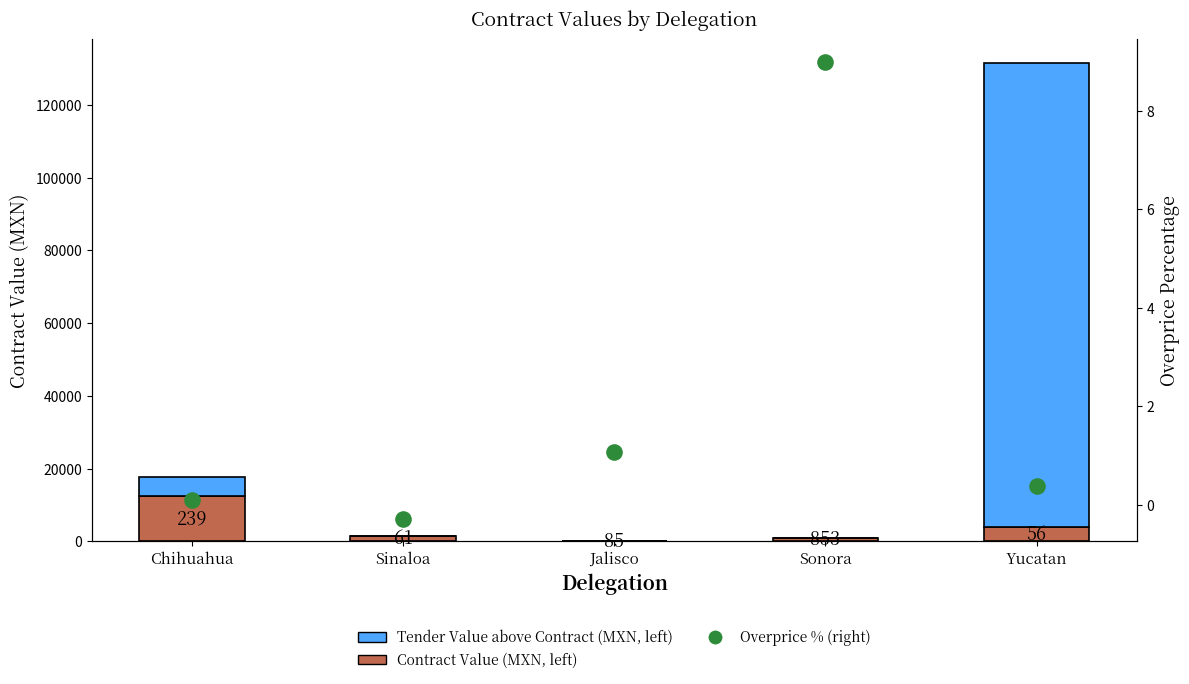

What are all the series names shown in the legend?

Contract Value (MXN, left), Tender Value above Contract (MXN, left), Overprice % (right)